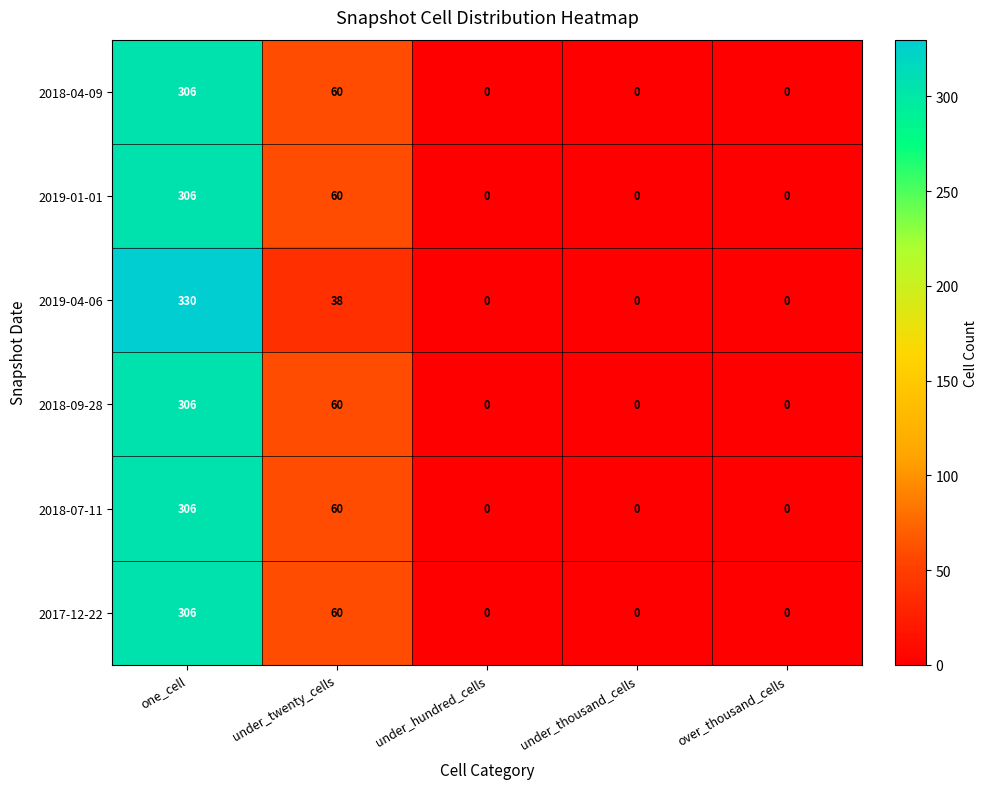

Between one_cell and under_hundred_cells, which series saw the biggest shift?

2019-04-06